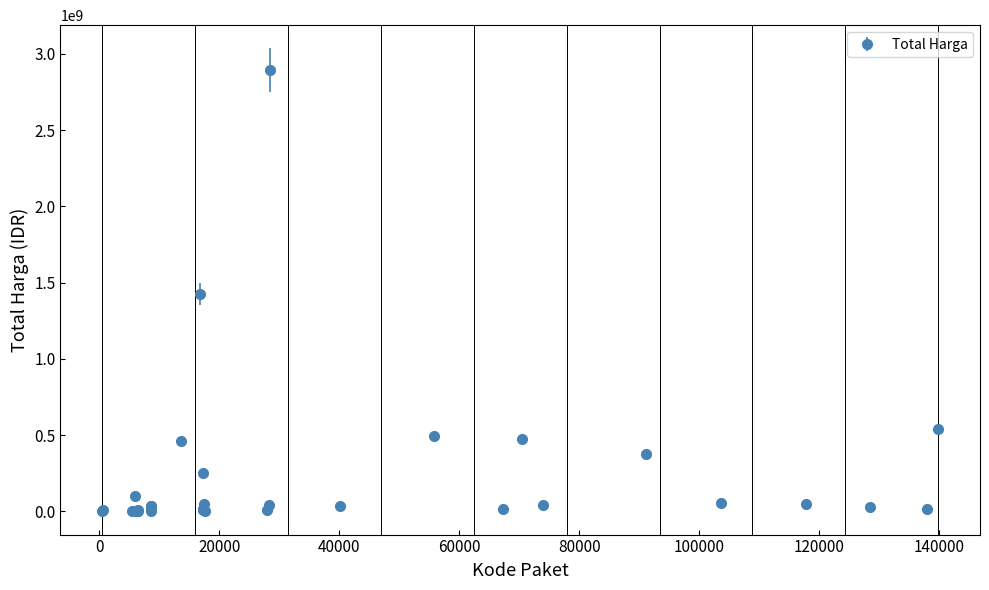

True or false: there are more than 2 points higher than both neighbors.

True